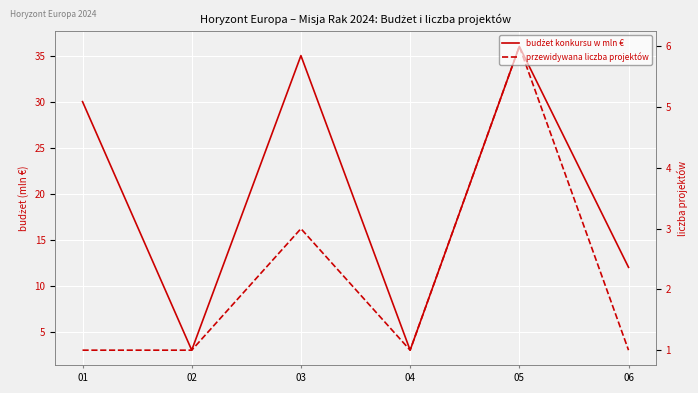

True or false: przewidywana liczba projektów and budżet konkursu w mln € cross at least once.

False